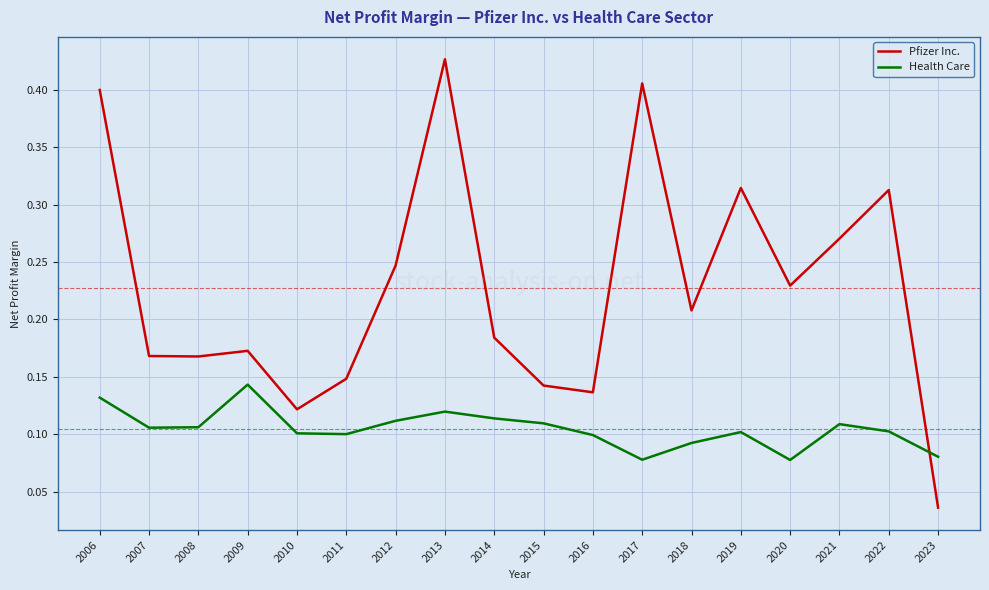

At which category does the chart reach its peak across all series?

2013